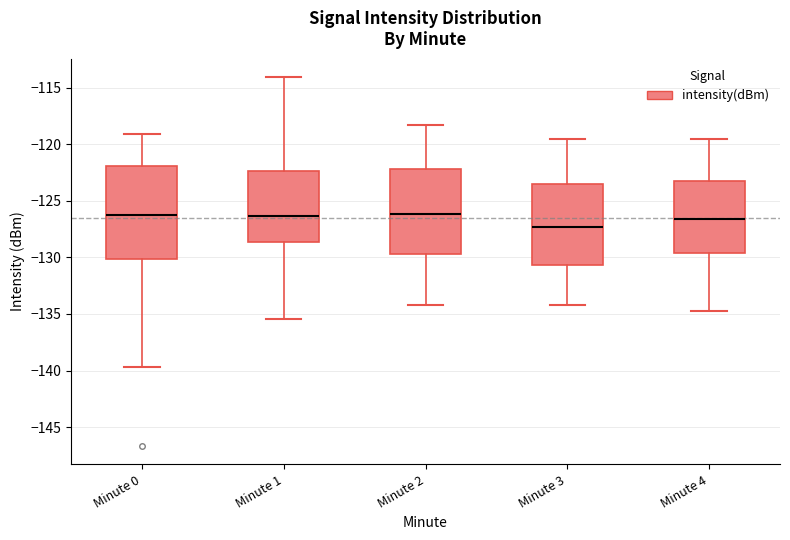

Reading left to right, read every box against the y-axis: the position of its median line, the range the box covers, and the ends of its whiskers. The values are not printed on the chart, so give them approximately, as read against the axis.

Minute 0: median -126.0, box -130.0 to -122.0, whiskers -139.5 to -119.0
Minute 1: median -126.5, box -128.5 to -122.5, whiskers -135.5 to -114.0
Minute 2: median -126.0, box -129.5 to -122.0, whiskers -134.0 to -118.5
Minute 3: median -127.5, box -130.5 to -123.5, whiskers -134.0 to -119.5
Minute 4: median -126.5, box -129.5 to -123.0, whiskers -134.5 to -119.5